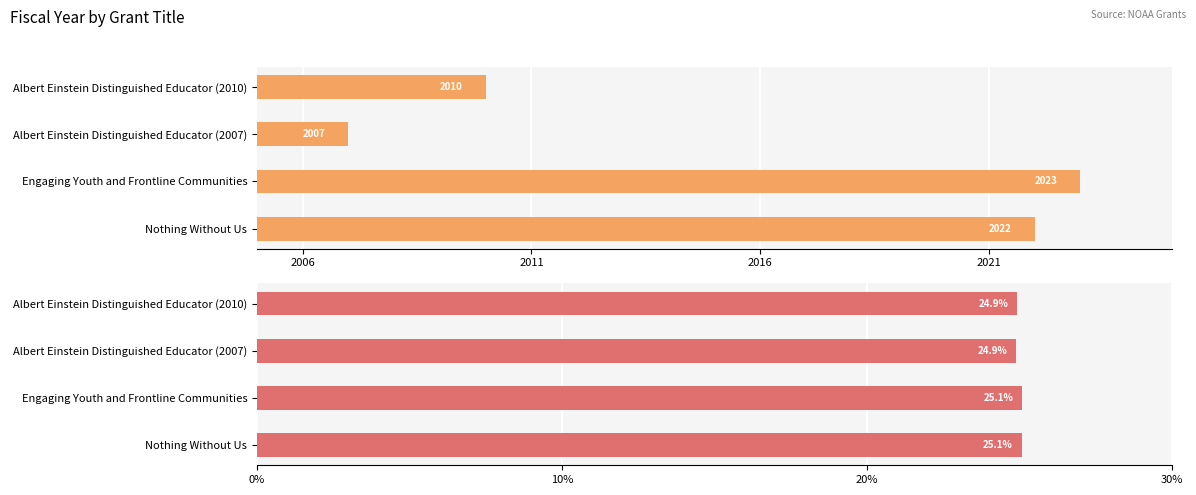

Reading left to right, list all the values displayed in this chart.

Fiscal Year: 2022.0	2023.0	2007.0	2010.0
Fiscal Year %: 25.1	25.1	24.9	24.9